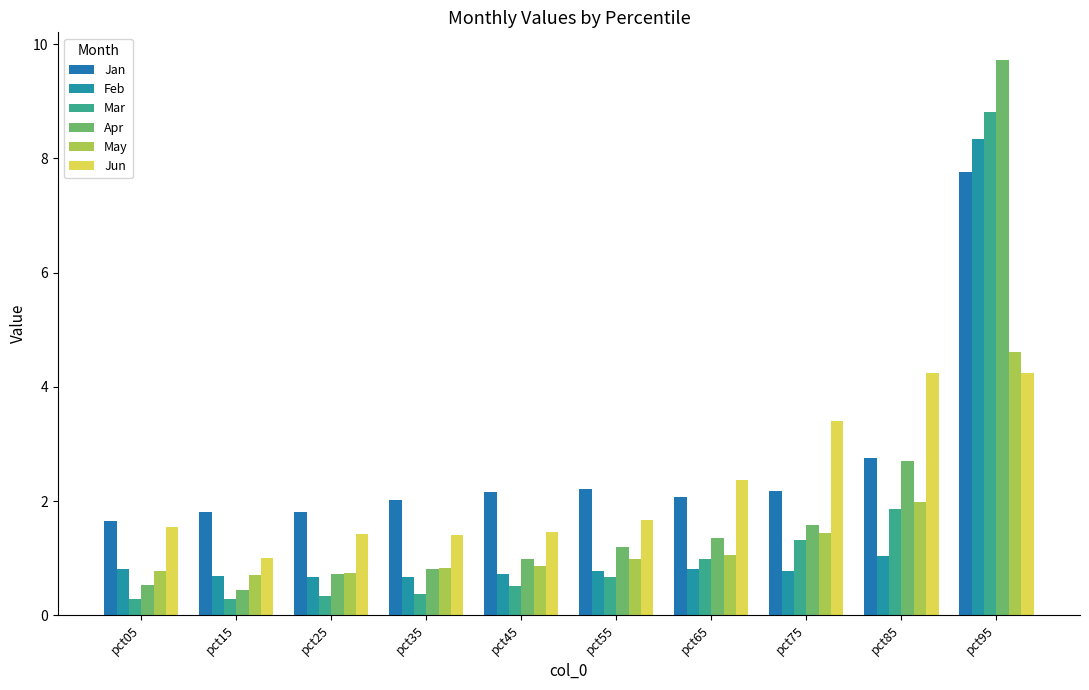

Is it true that Feb equals 0.7 at pct25?

True